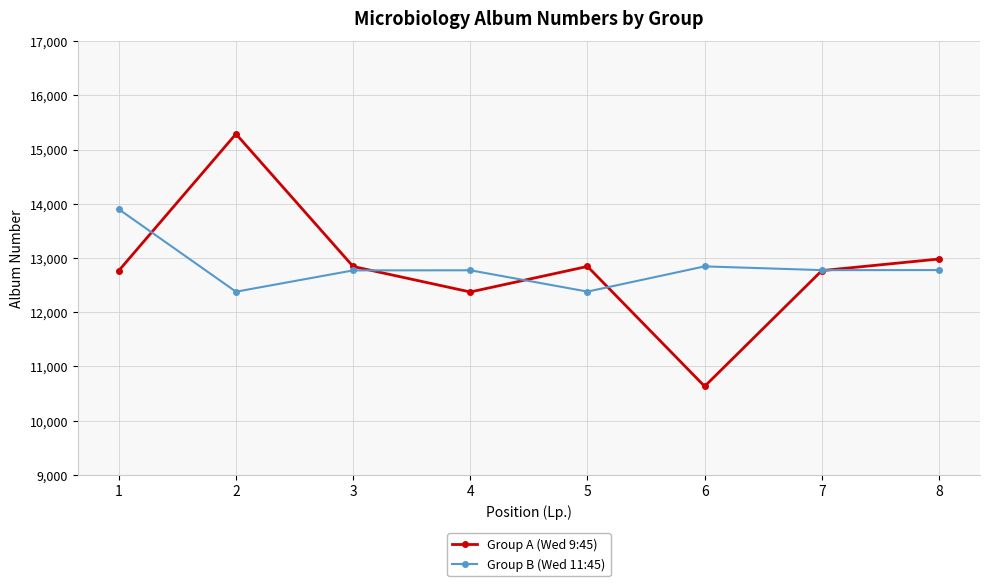

At how many categories does at least one series exceed 13301?

2